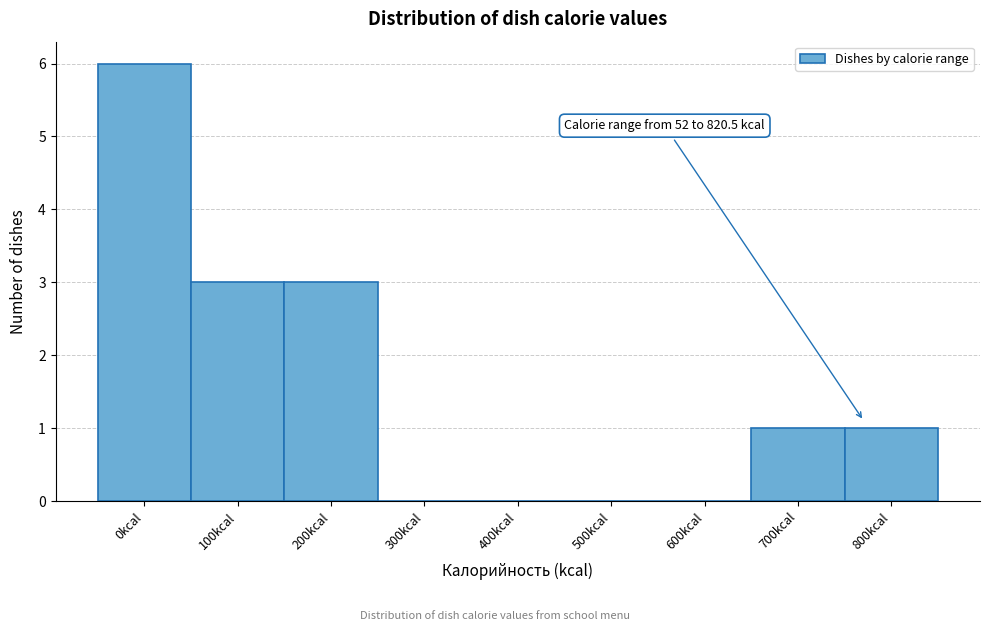

Reading left to right, extract all data points from this chart.

0kcal=6	100kcal=3	200kcal=3	300kcal=0	400kcal=0	500kcal=0	600kcal=0	700kcal=1	800kcal=1